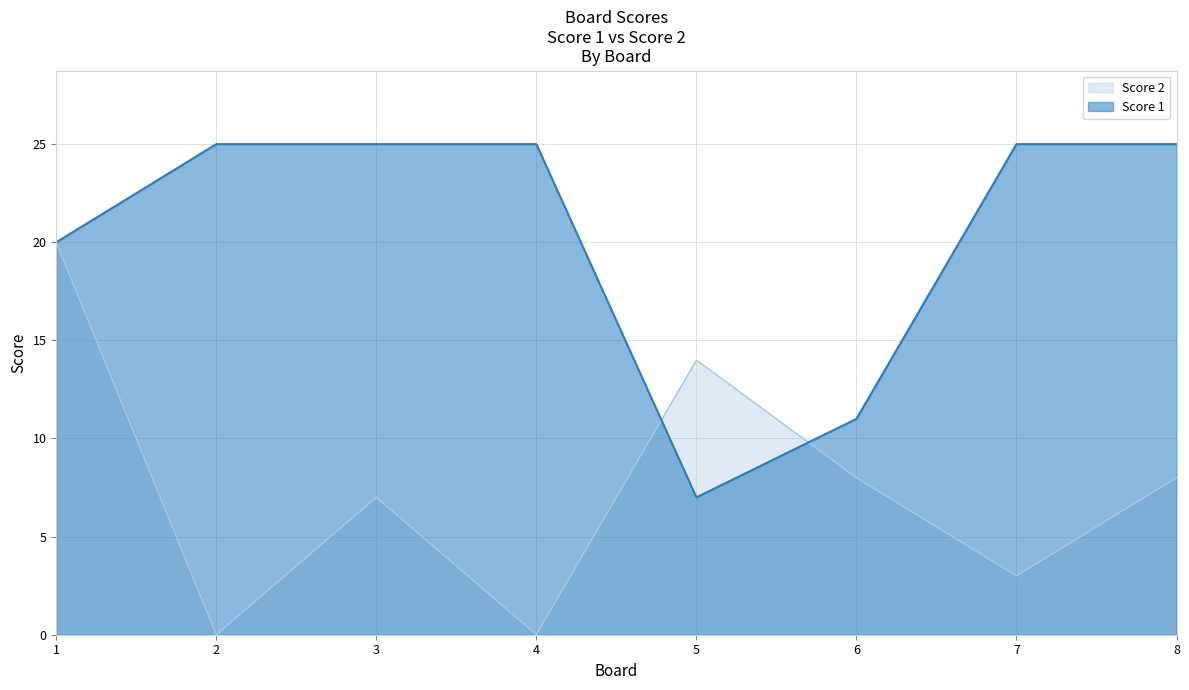

What is the value of the Score 1 point at the 7th from the left?

25